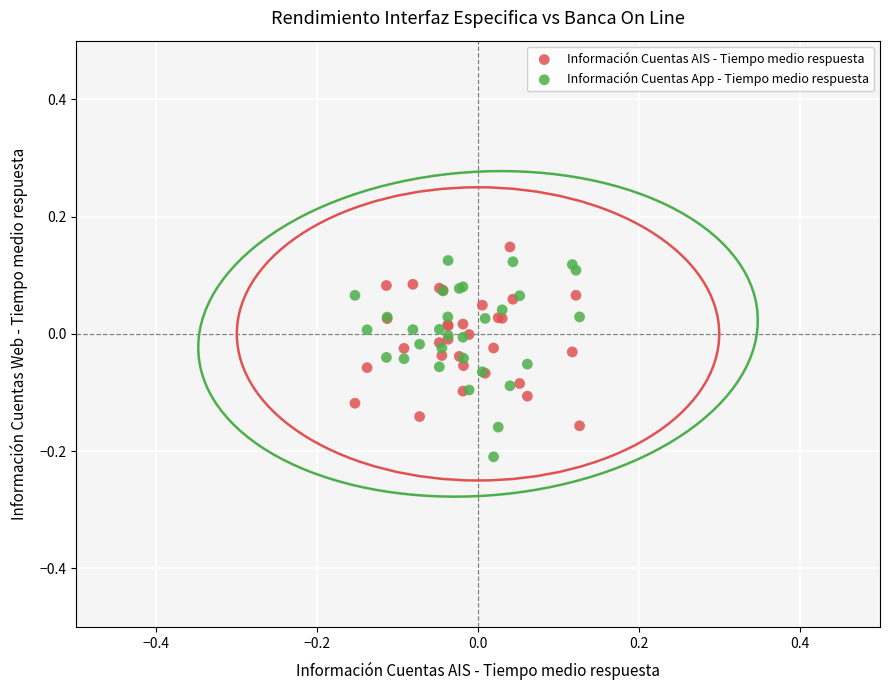

Which series has the widest spread of Y values?

Información Cuentas App - Tiempo medio respuesta